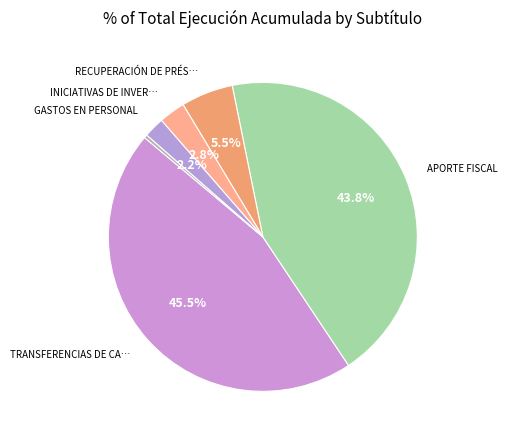

Count the number of slices in the pie.

6